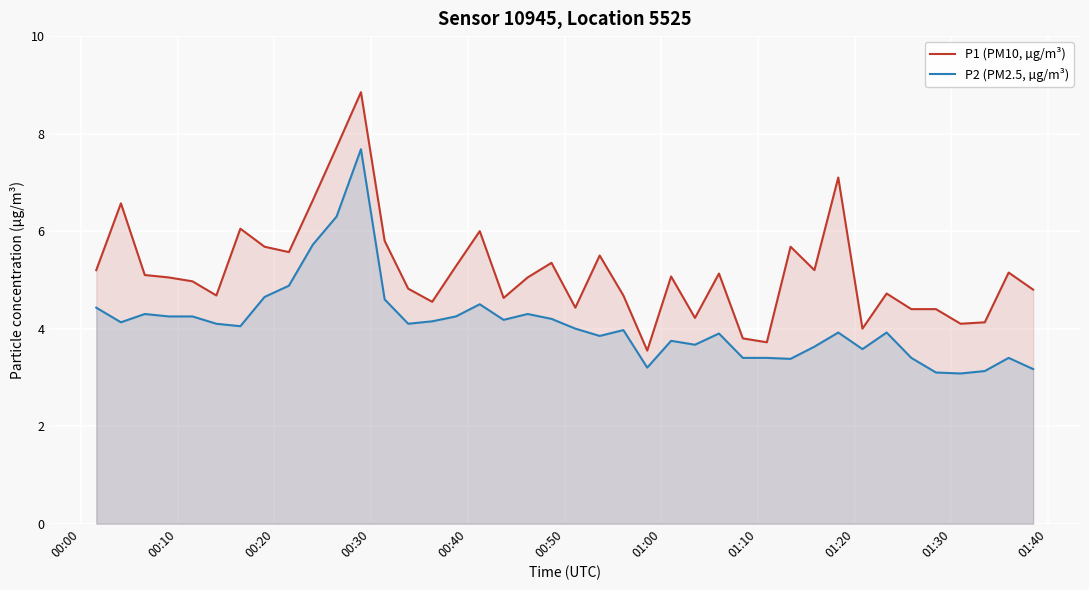

True or false: P1 (PM10, µg/m³) and P2 (PM2.5, µg/m³) cross at least once.

False